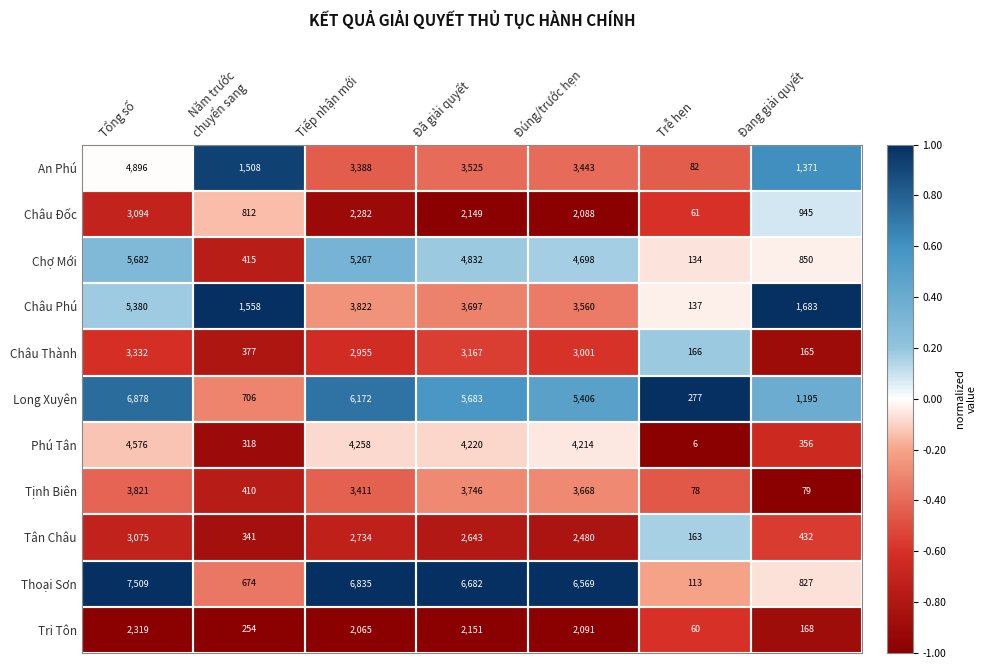

At which category is the sum across all series the highest?

Tổng số